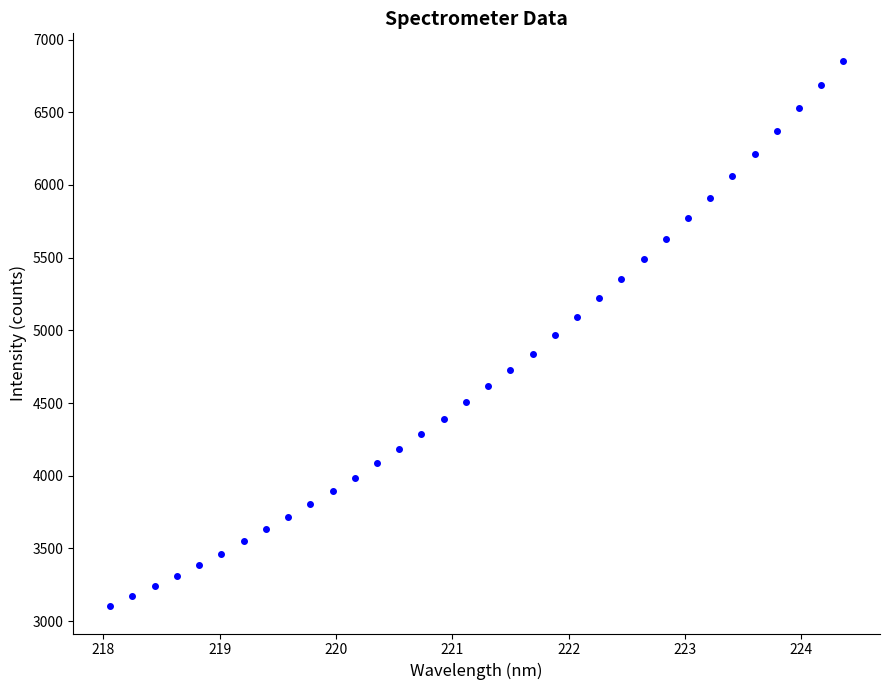

What is the range of X values (max minus min)?

6.3